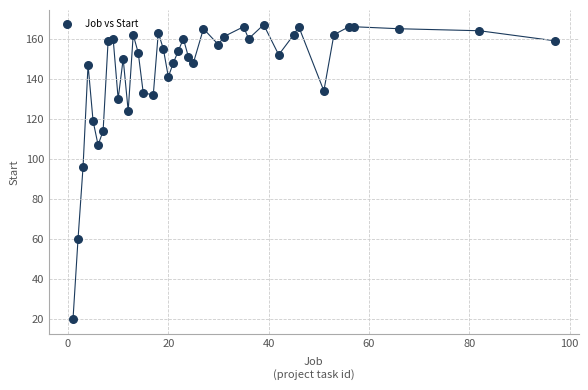

What Y value in the scatter plot is closest to 93?

96